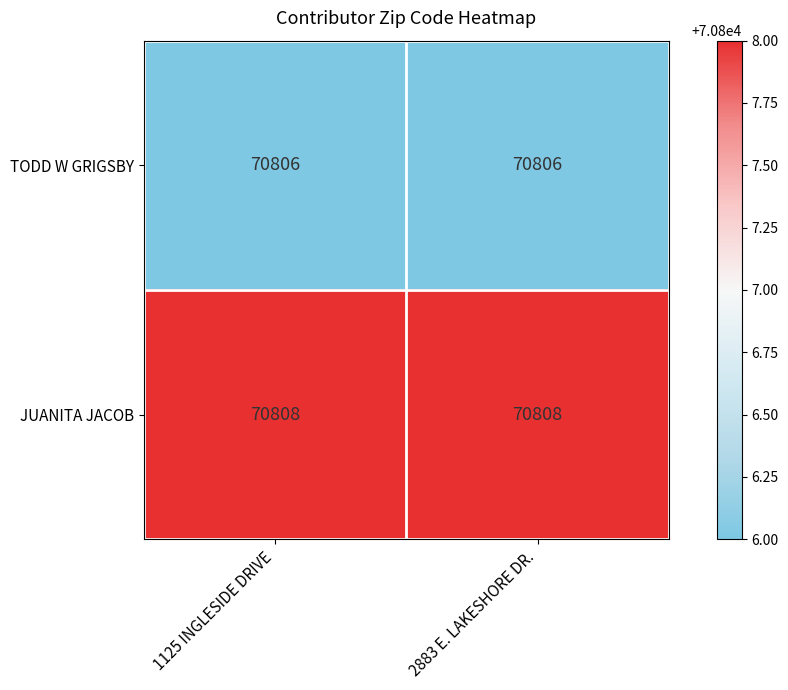

Reading right to left, extract all data points from this chart.

TODD W GRIGSBY: 2883 E. LAKESHORE DR.=70806	1125 INGLESIDE DRIVE=70806
JUANITA JACOB: 2883 E. LAKESHORE DR.=70808	1125 INGLESIDE DRIVE=70808